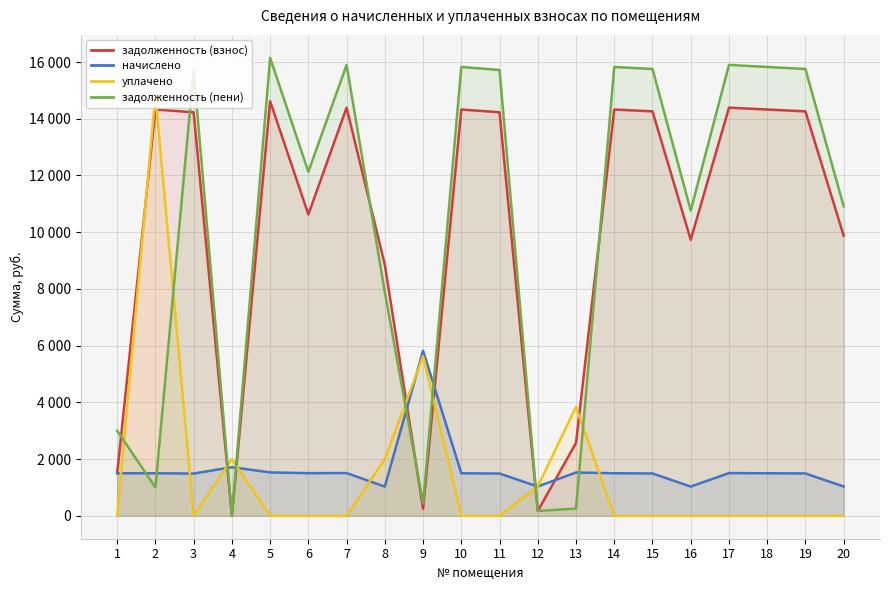

What is the value of the задолженность (пени) point at the 7th from the left?

15897.5